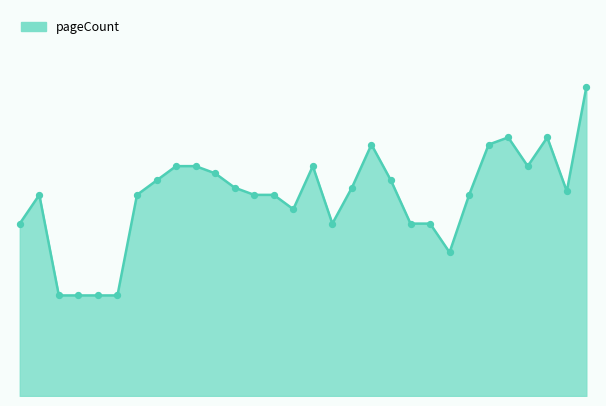

Does the chart have visible grid lines?

No